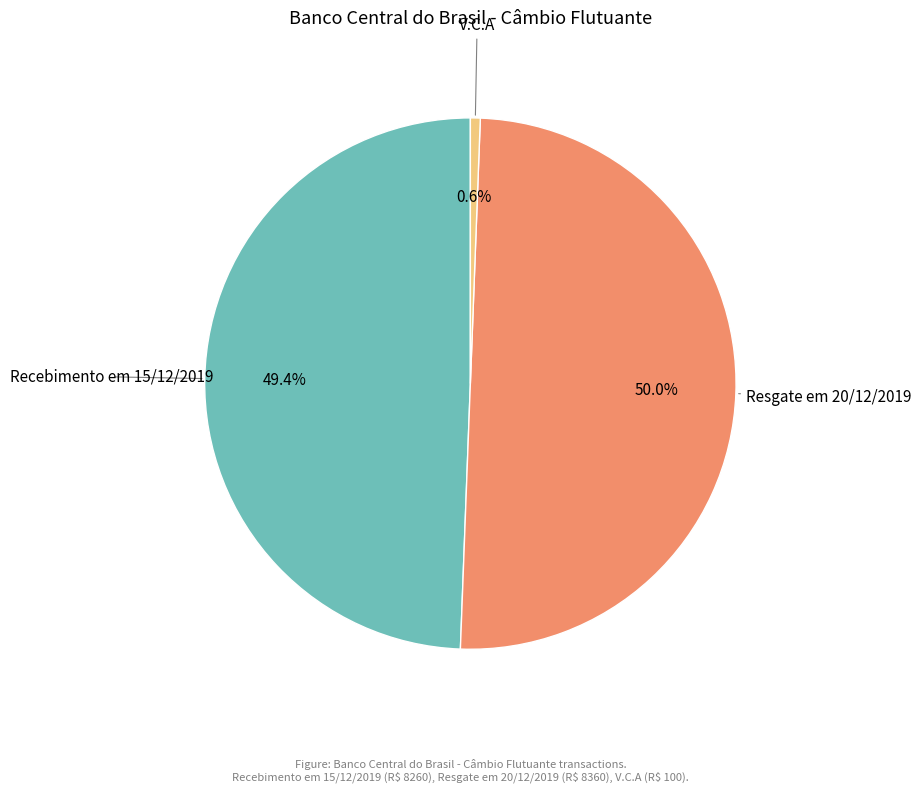

How many segments does this pie chart have?

3